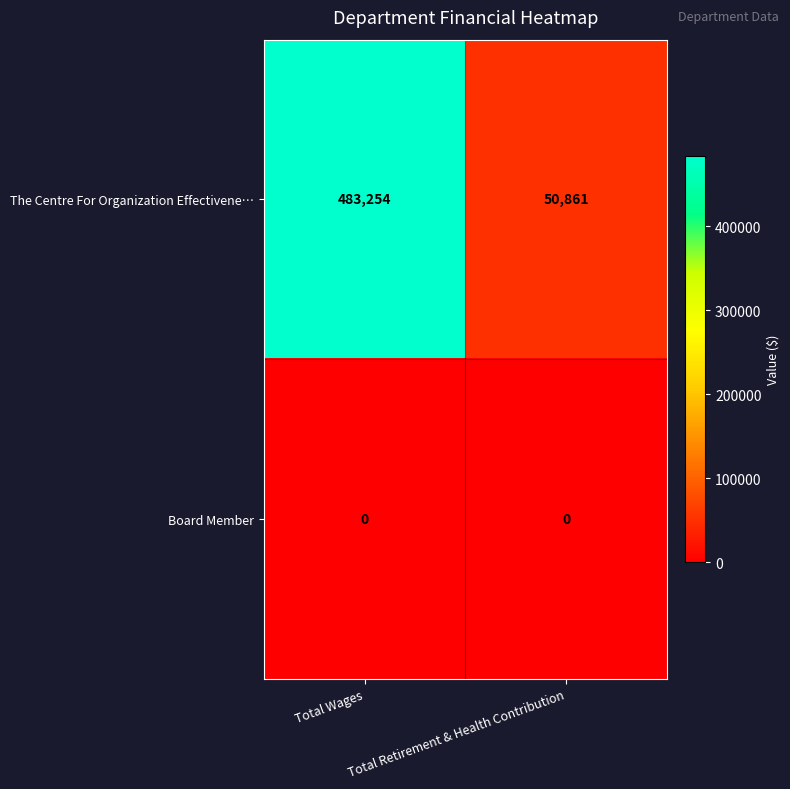

Is it true that Board Member equals 0 at Total Retirement & Health Contribution?

True